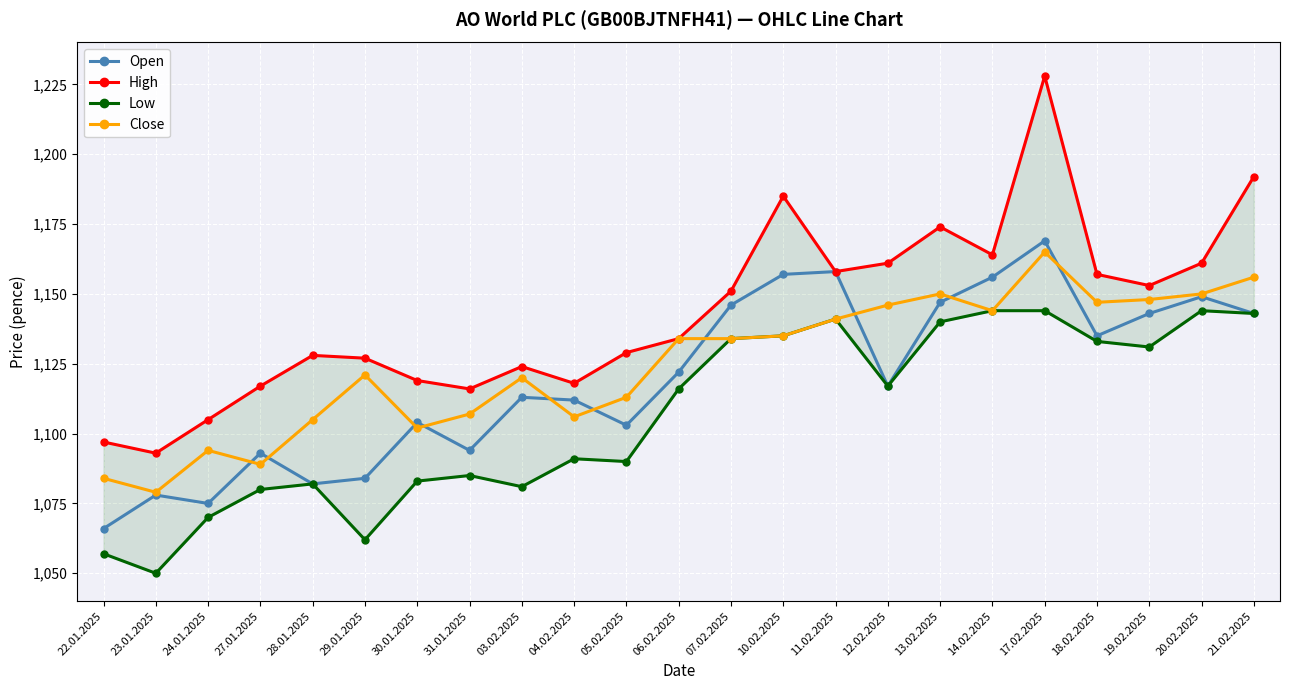

What is the difference between the highest and lowest values at 10.02.2025?

50